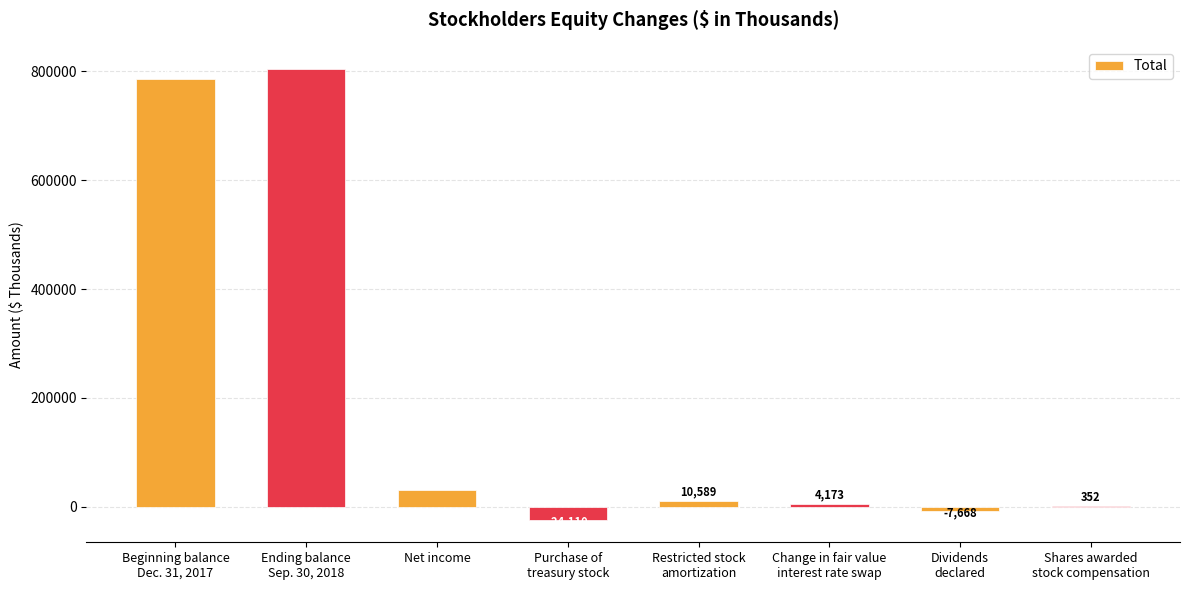

Is it true that the value at Net income is 29830?

True